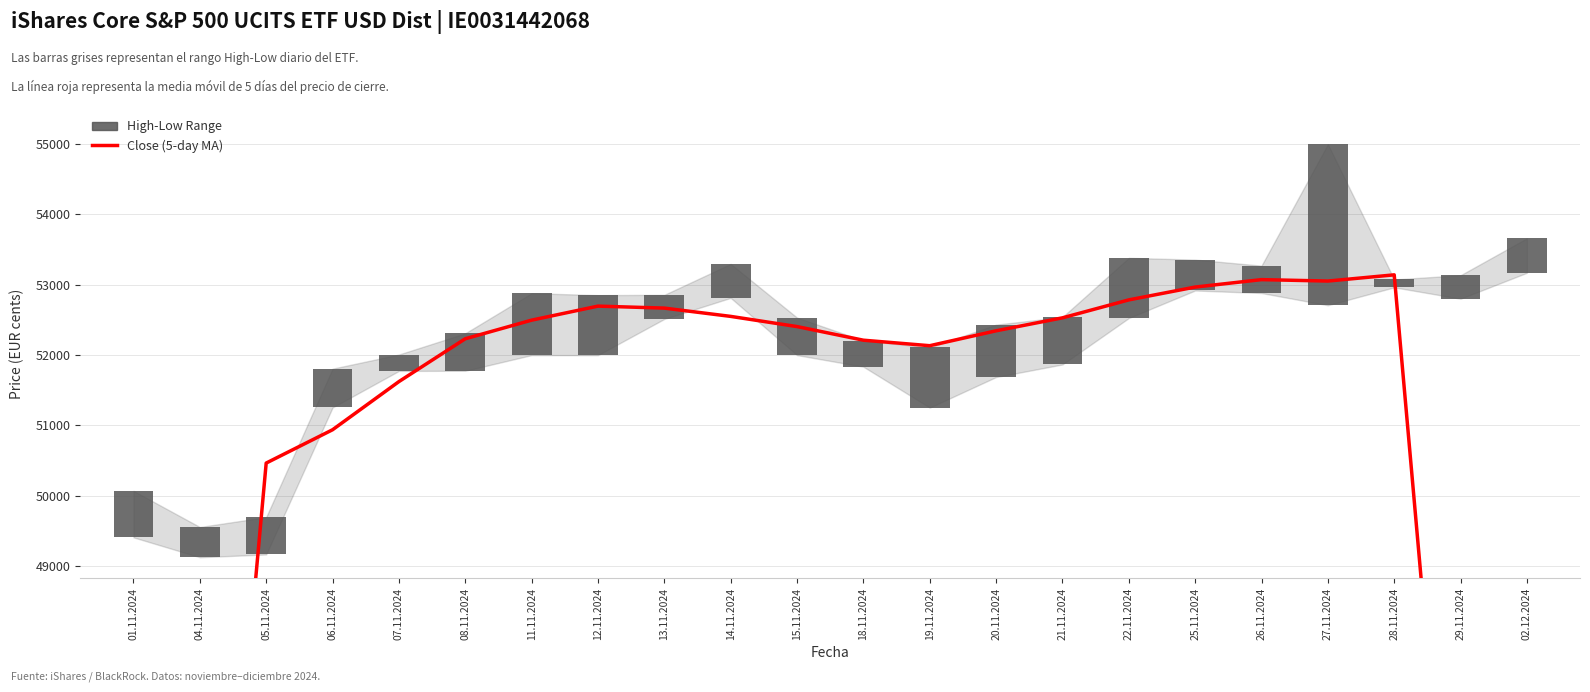

Which has a higher value, 14.11.2024 or 25.11.2024?

25.11.2024